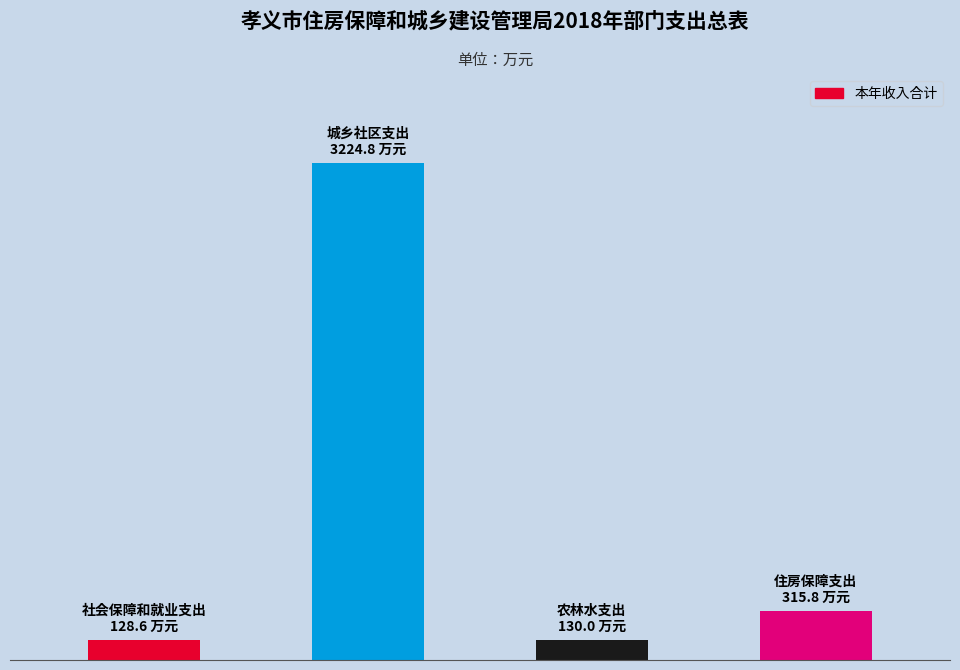

What is the maximum value shown in the chart?

3224.8